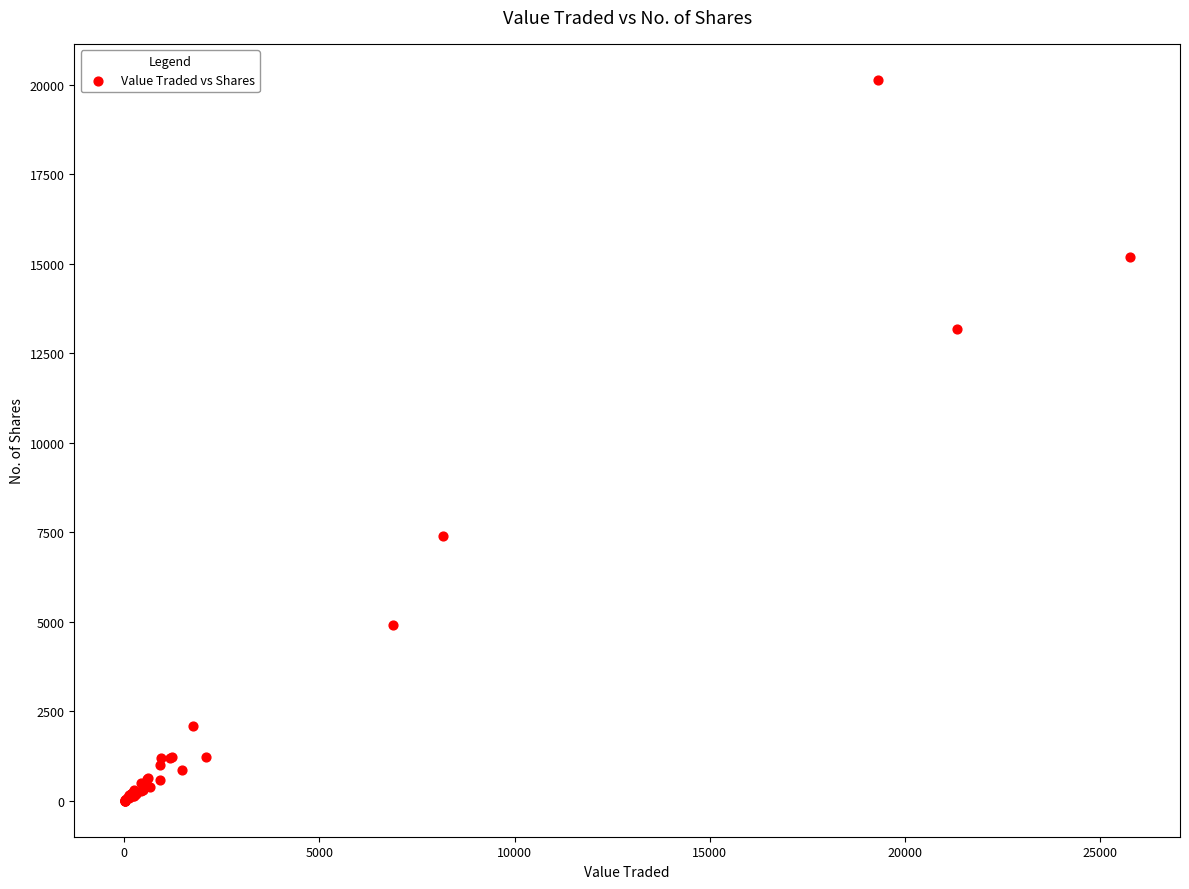

What Y value in the scatter plot is closest to 10067?

7402